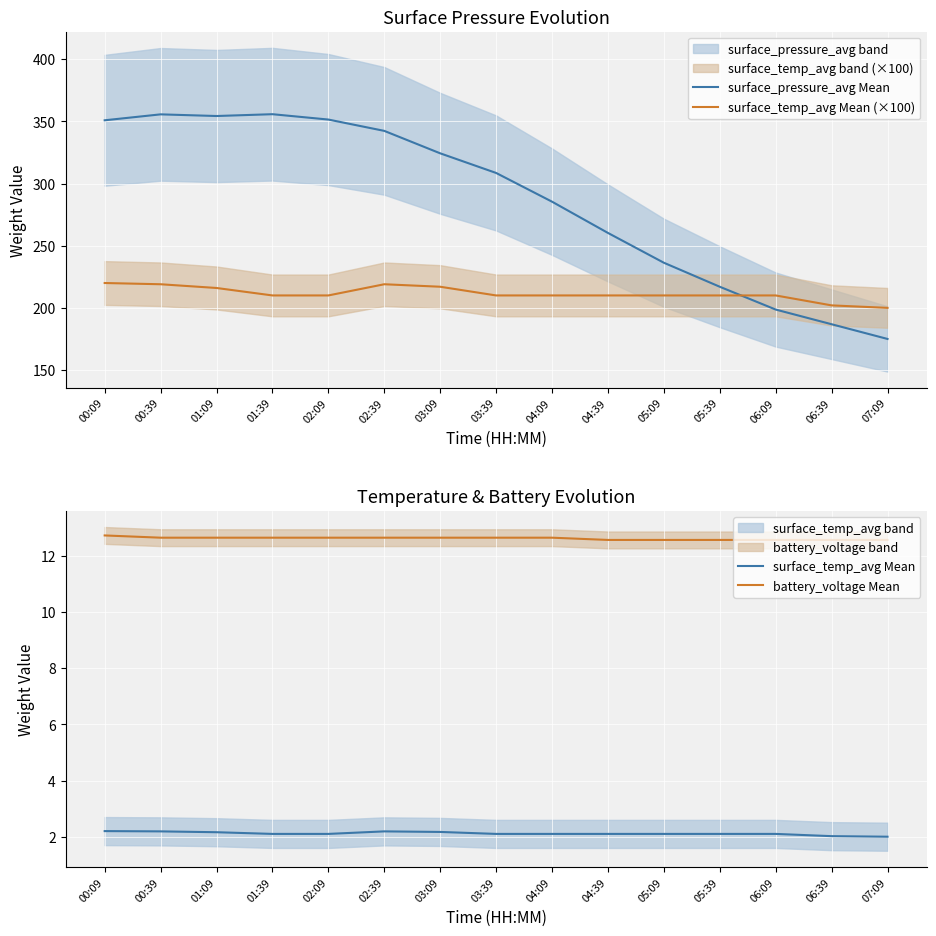

How many categories are shown in the chart?

15